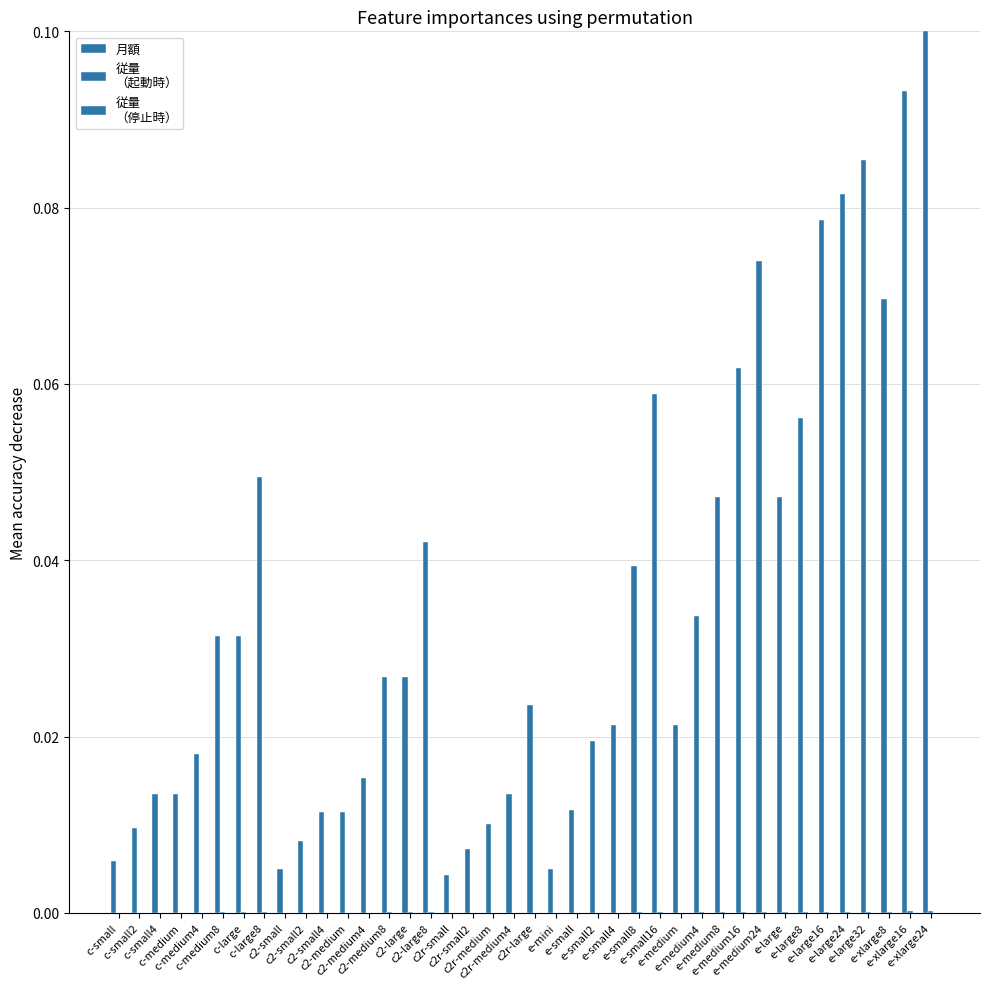

The 月額 series shows 0.0 at e-large16. True or false?

False